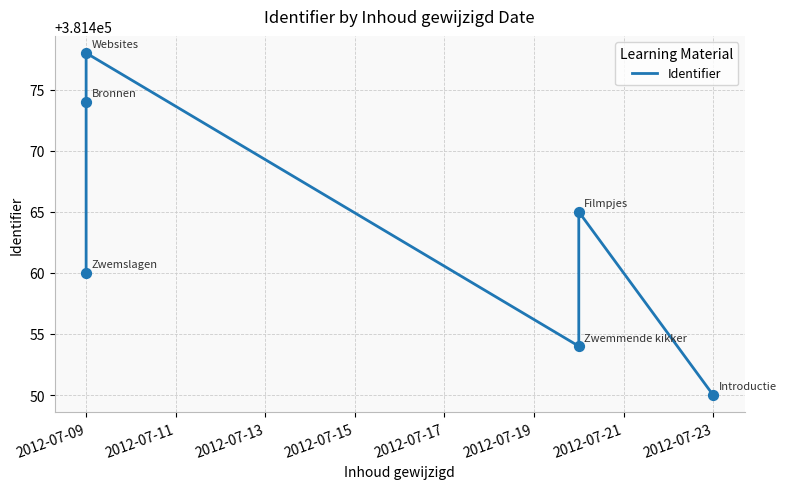

What is the change in value from 2012-07-13 to 2012-07-15?

-24